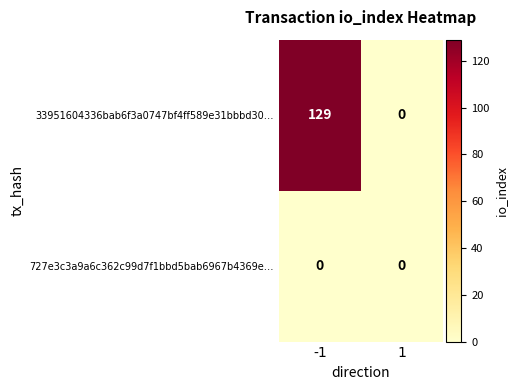

True or false: 33951604336bab6f3a0747bf4ff589e31bbbd30… has a value of 0 at 1.

True